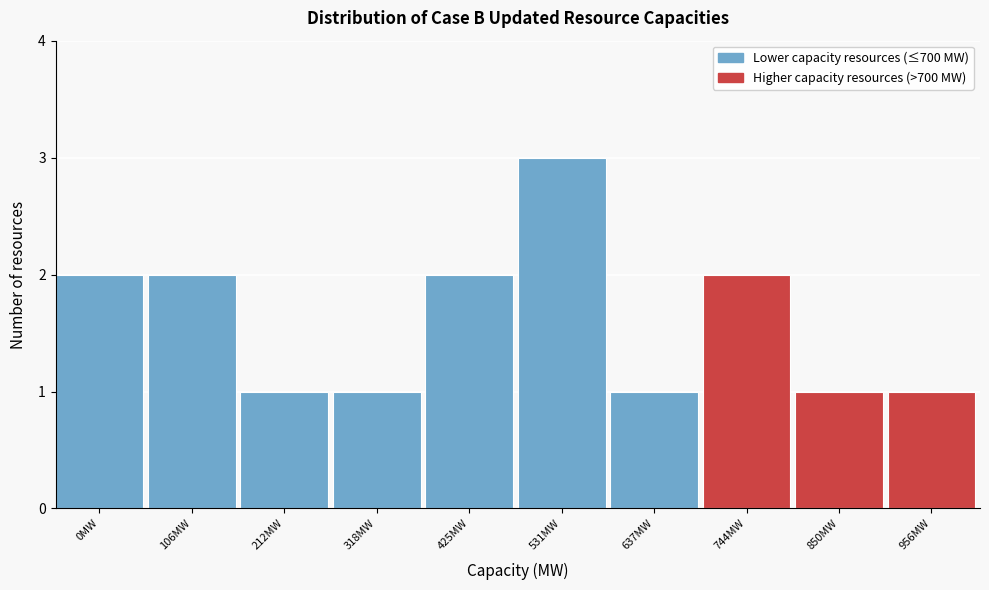

Reading left to right, transcribe all the data shown in this chart.

0MW=2	106MW=2	212MW=1	318MW=1	425MW=2	531MW=3	637MW=1	744MW=2	850MW=1	956MW=1